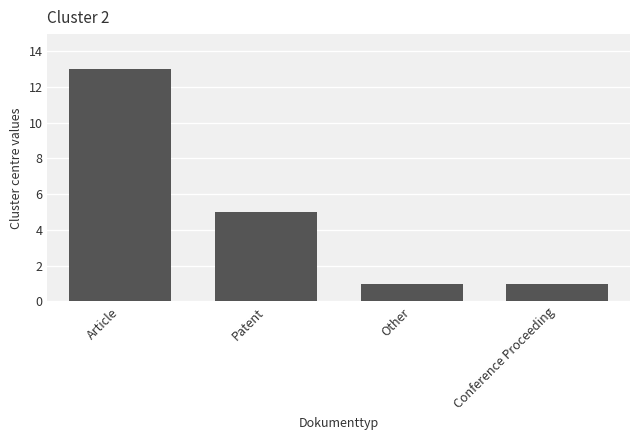

True or false: the data shows 9 at Patent.

False